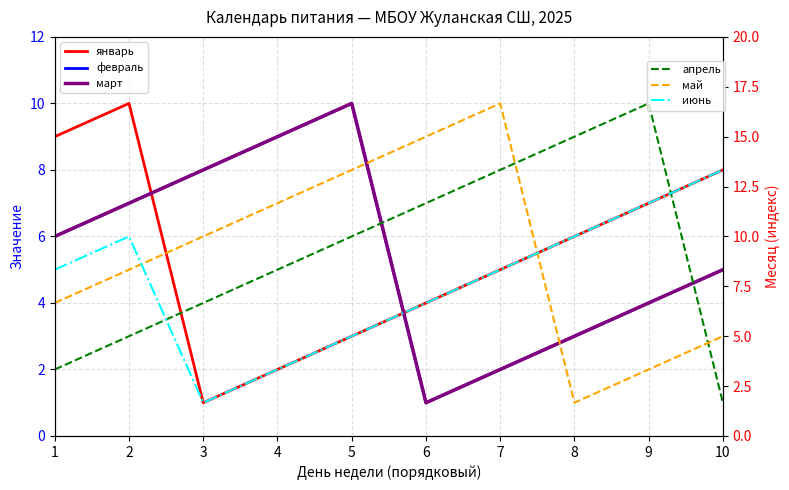

Which series has the largest total across all categories?

январь